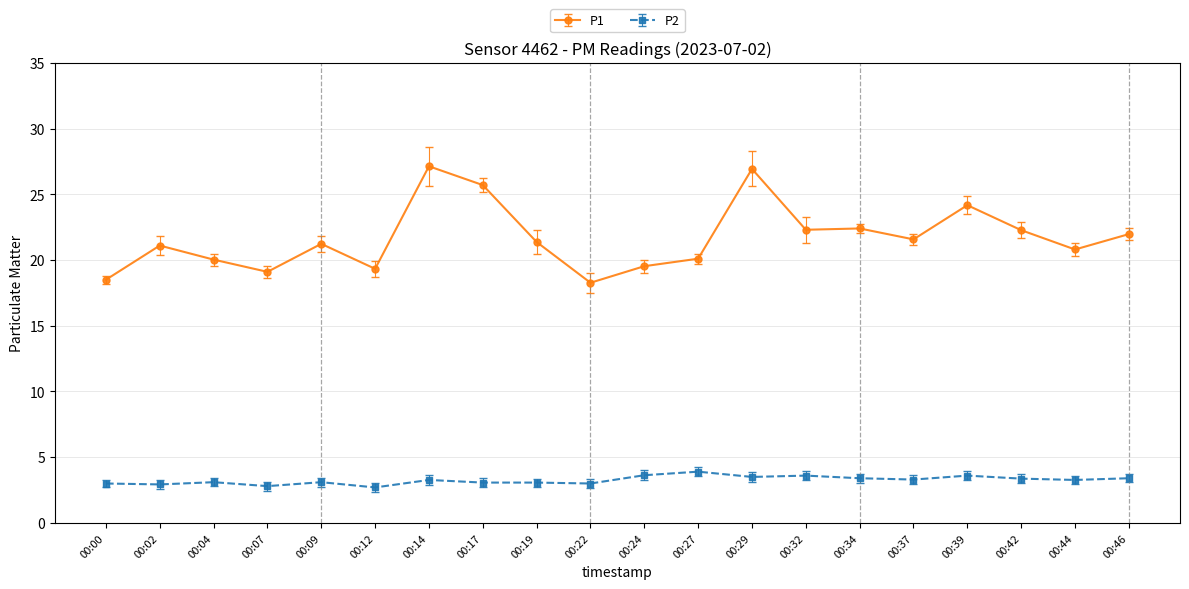

The P2 series shows 5.3 at 00:14. True or false?

False